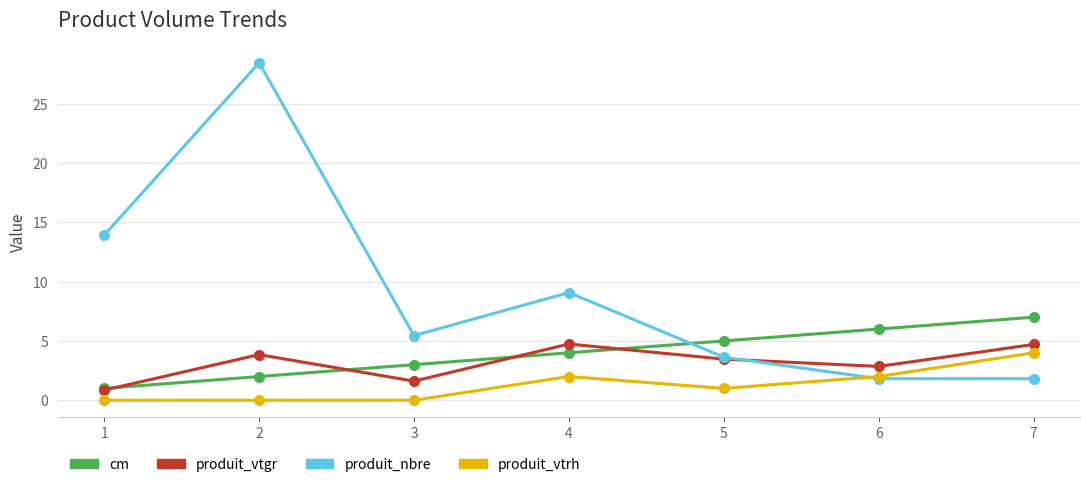

Is the value of produit_vtrh at 6 greater than the value of cm at 5?

No